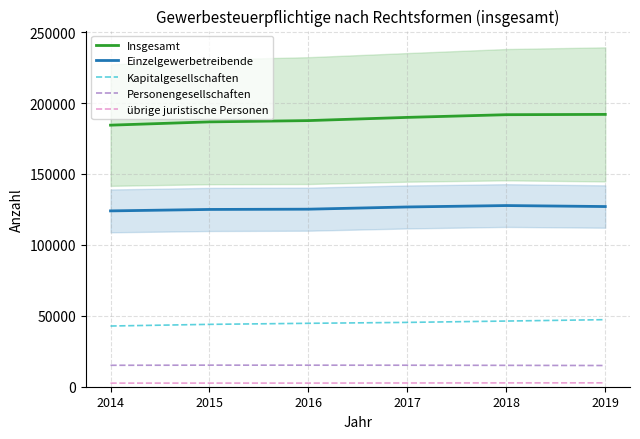

What is the difference between the maximum and second lowest values in the übrige juristische Personen series?

176